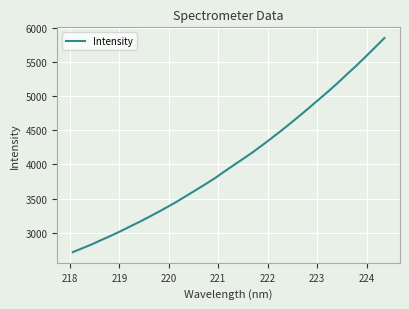

Is this an area chart (filled region under the line)?

No